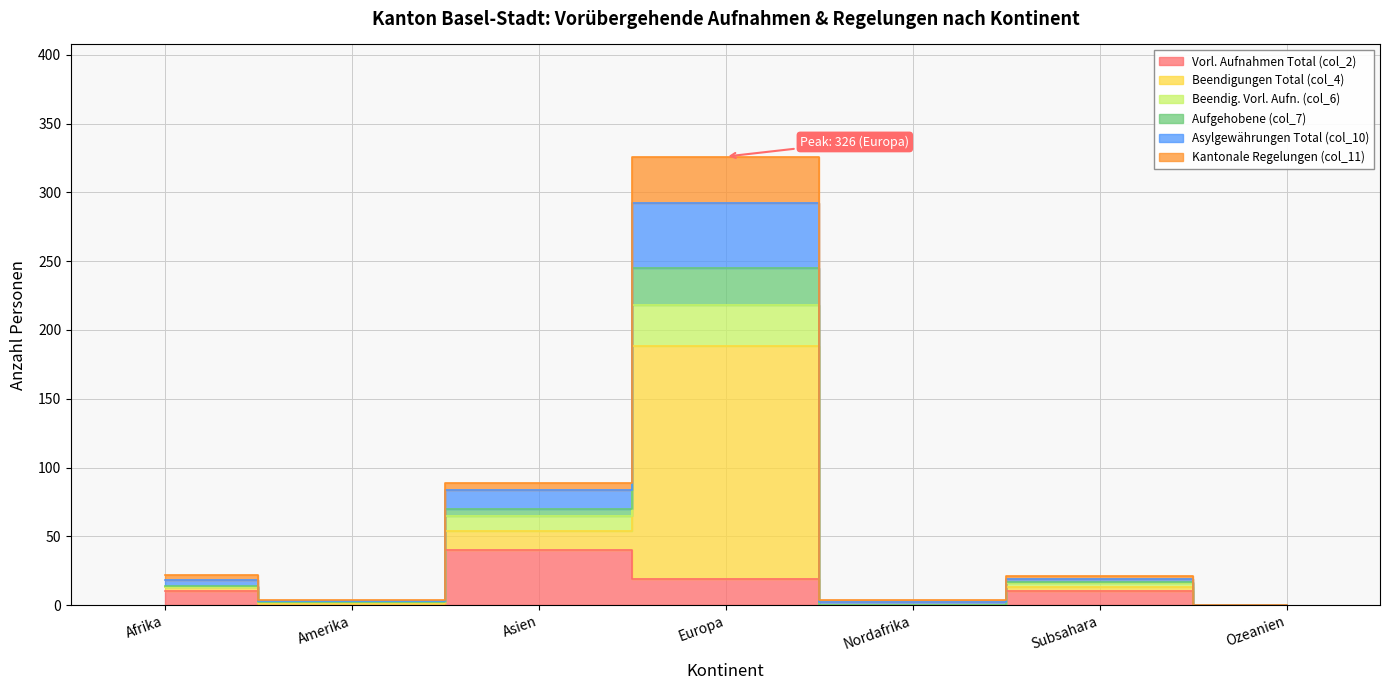

What are all the series names shown in the legend?

Vorl. Aufnahmen Total (col_2), Beendigungen Total (col_4), Beendig. Vorl. Aufn. (col_6), Aufgehobene (col_7), Asylgewährungen Total (col_10), Kantonale Regelungen (col_11)